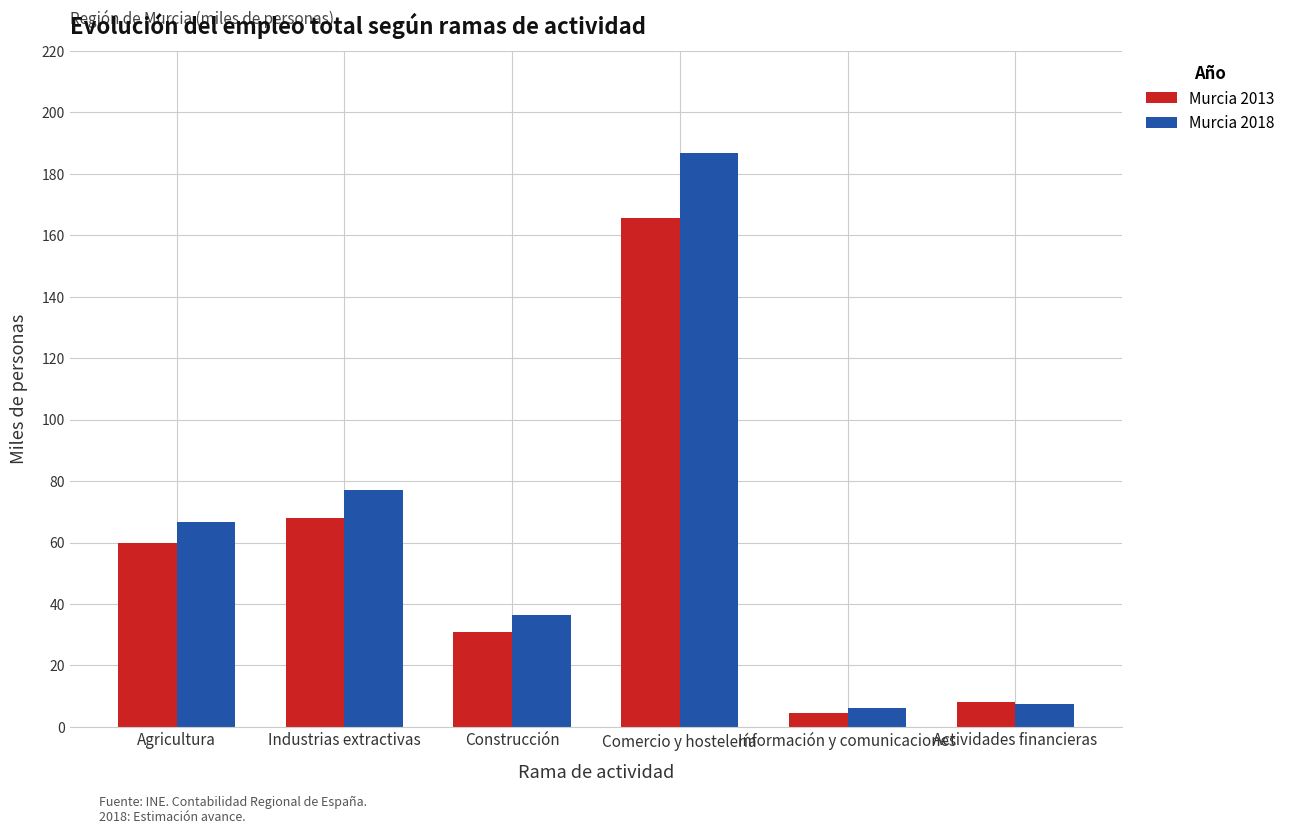

What value does the Murcia 2013 series have at Agricultura?

59.7